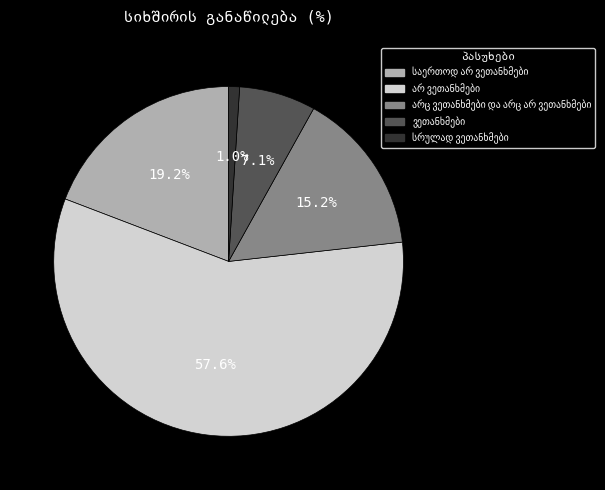

Which slice is the largest?

არ ვეთანხმები